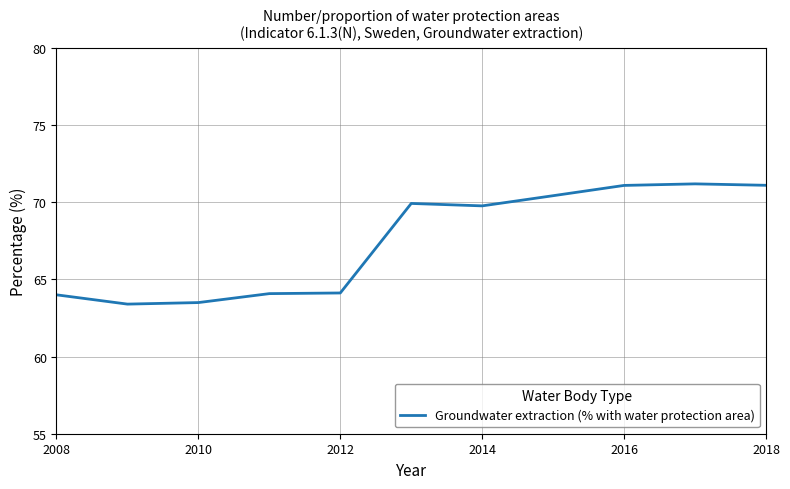

What is the difference between the maximum and minimum values?

7.8